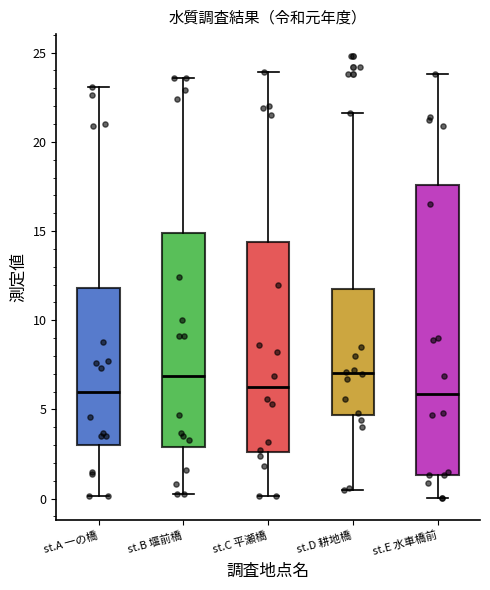

Reading left to right, read every box against the y-axis: the position of its median line, the range the box covers, and the ends of its whiskers. The values are not printed on the chart, so give them approximately, as read against the axis.

st.A 一の橋: median 6.0, box 3.0 to 12.0, whiskers 0.0 to 23.0
st.B 堰前橋: median 7.0, box 3.0 to 15.0, whiskers 0.0 to 23.5
st.C 平瀬橋: median 6.5, box 2.5 to 14.5, whiskers 0.0 to 24.0
st.D 耕地橋: median 7.0, box 4.5 to 12.0, whiskers 0.5 to 21.5
st.E 水車橋前: median 6.0, box 1.5 to 17.5, whiskers 0.0 to 24.0